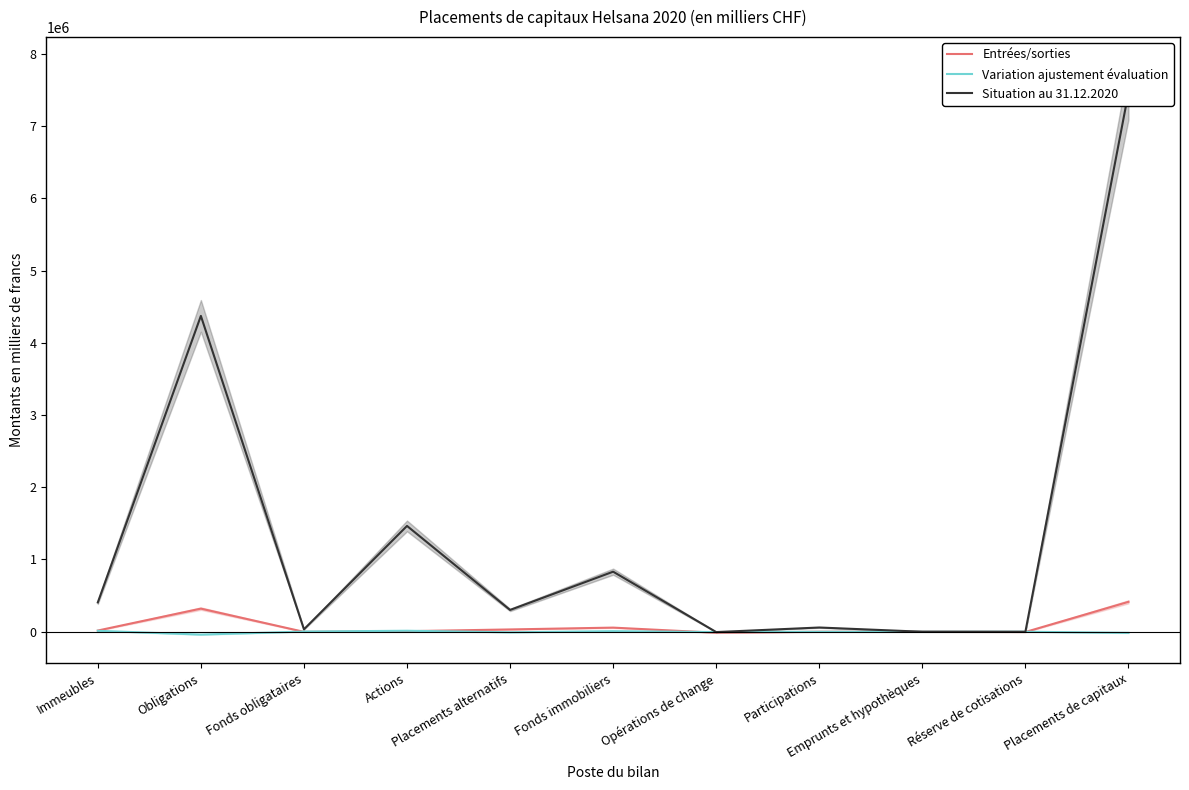

What position from the right is Placements alternatifs?

7